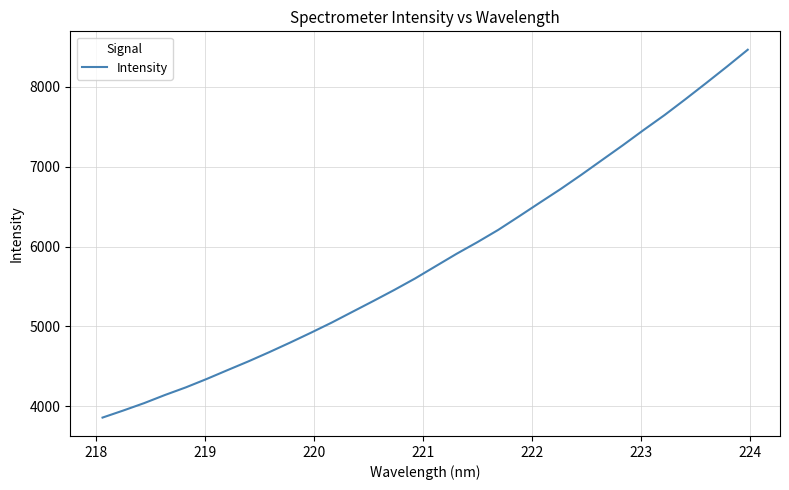

What is the smallest value displayed?

3860.0